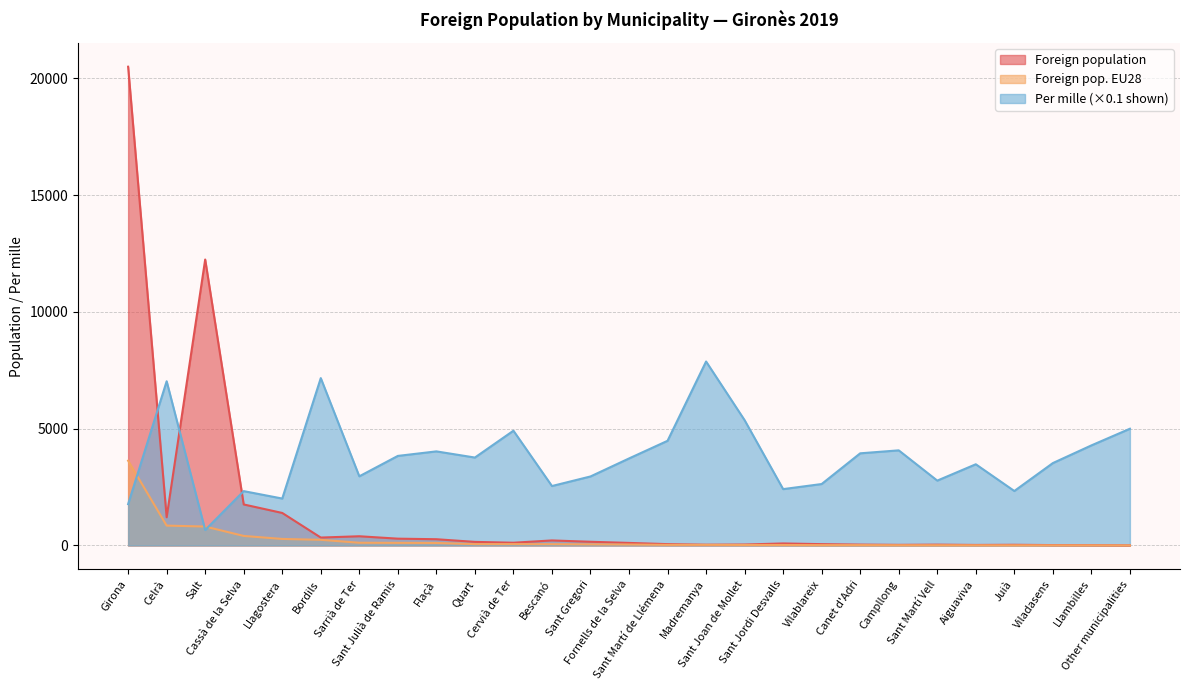

The Foreign population series shows 93 at Sant Martí de Llémena. True or false?

False